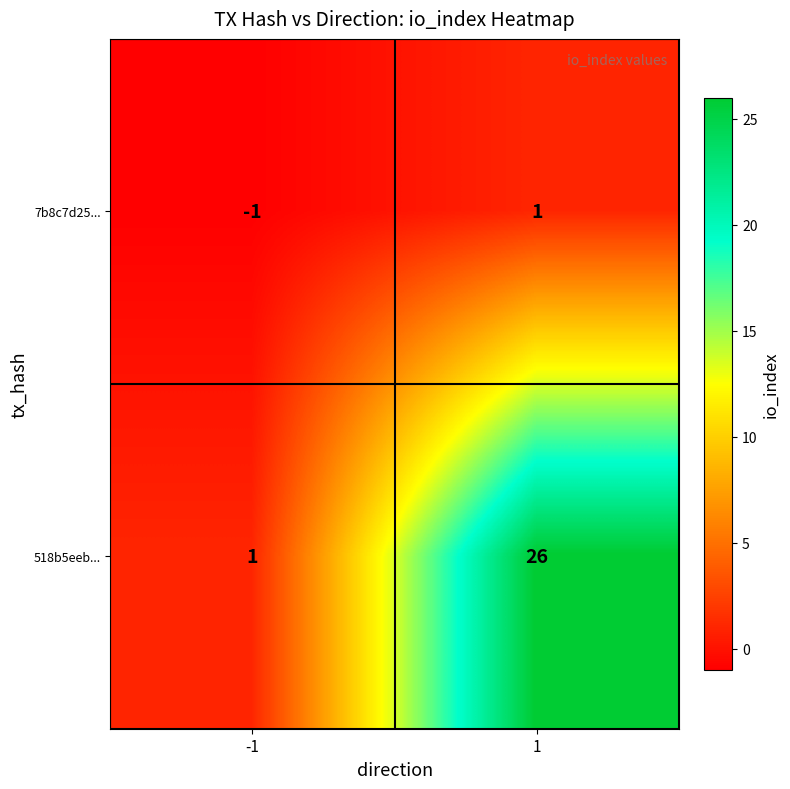

What is the greatest value displayed?

26